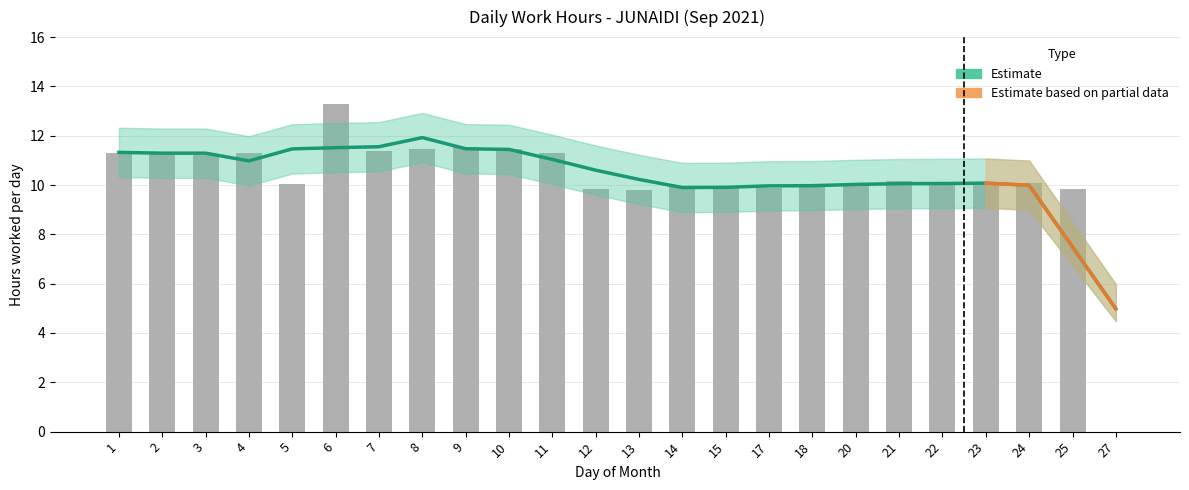

How many categories are shown in the chart?

24